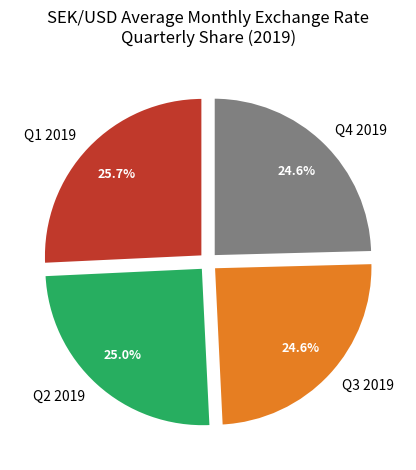

Is there a majority slice in this chart?

No